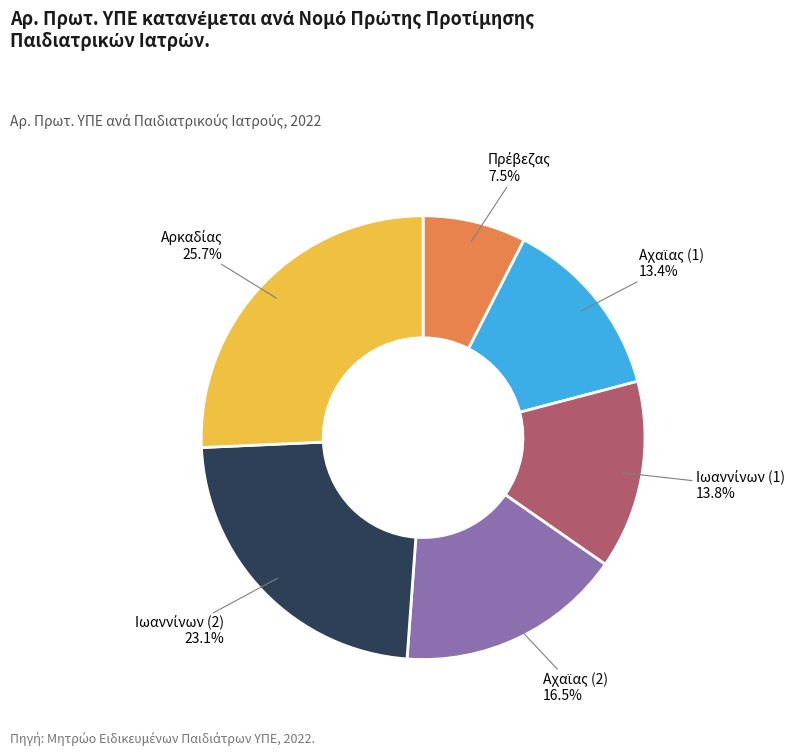

Does any single category account for the majority?

No